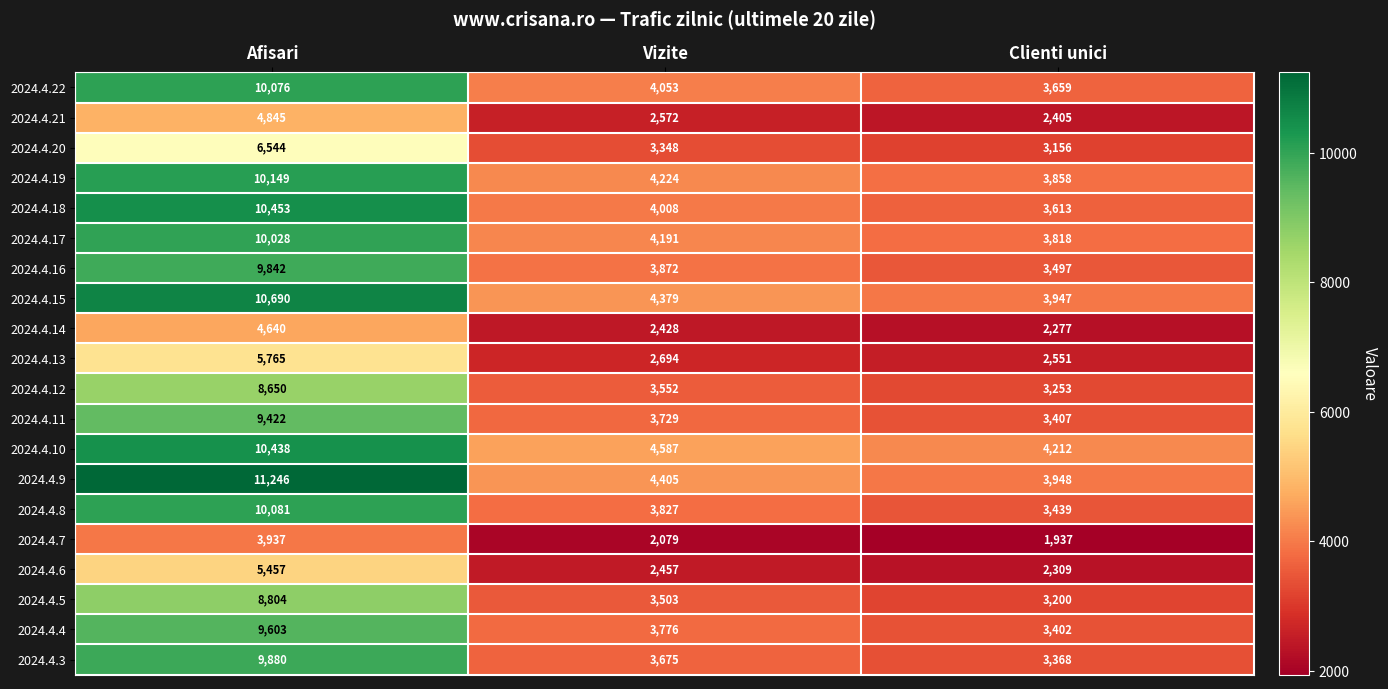

What is the approximate value of 2024.4.13 at Afisari, to the nearest 100?

5800